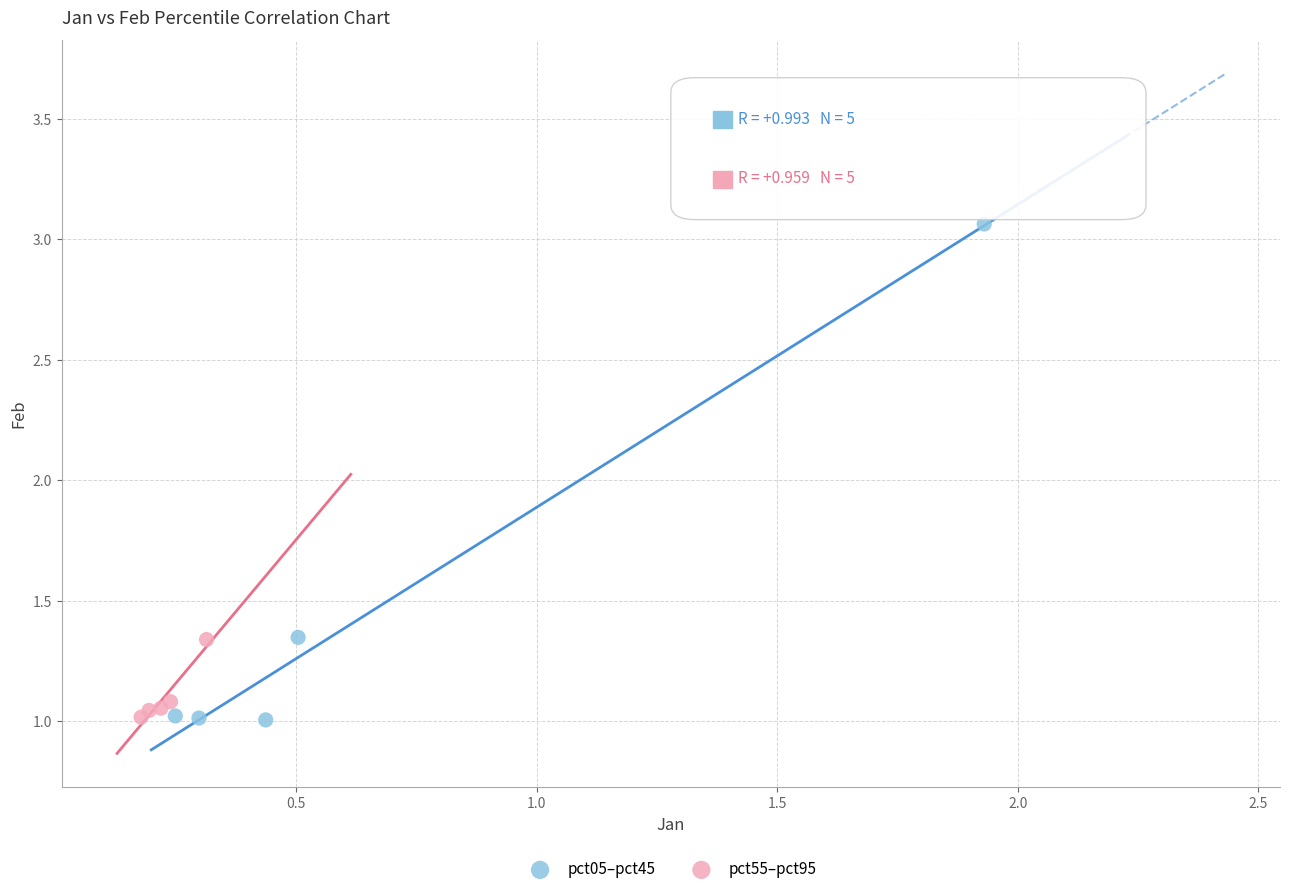

What are all the series names shown in the legend?

pct05–pct45, pct55–pct95